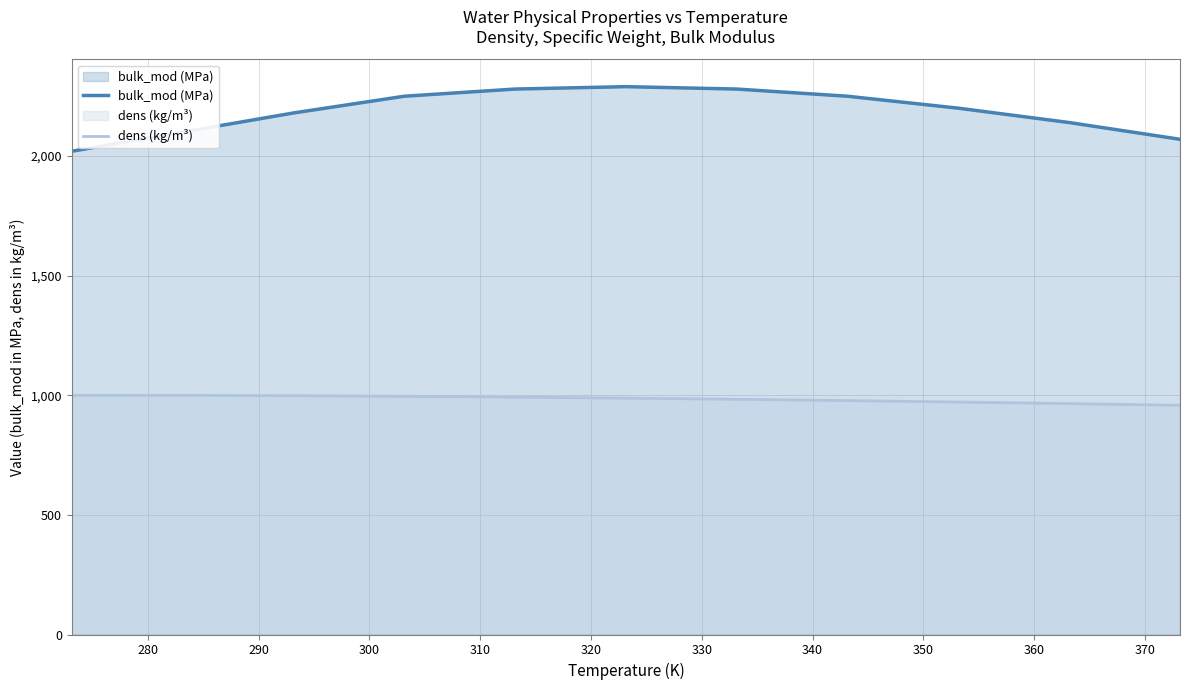

Reading right to left, extract all data points from this chart.

bulk_mod (MPa): 2070.0	2140.0	2200.0	2250.0	2280.0	2290.0	2280.0	2250.0	2180.0	2100.0	2020.0
dens (kg/m³): 958.1	965.2	971.7	977.8	983.2	988.1	992.2	995.7	998.2	999.7	999.9